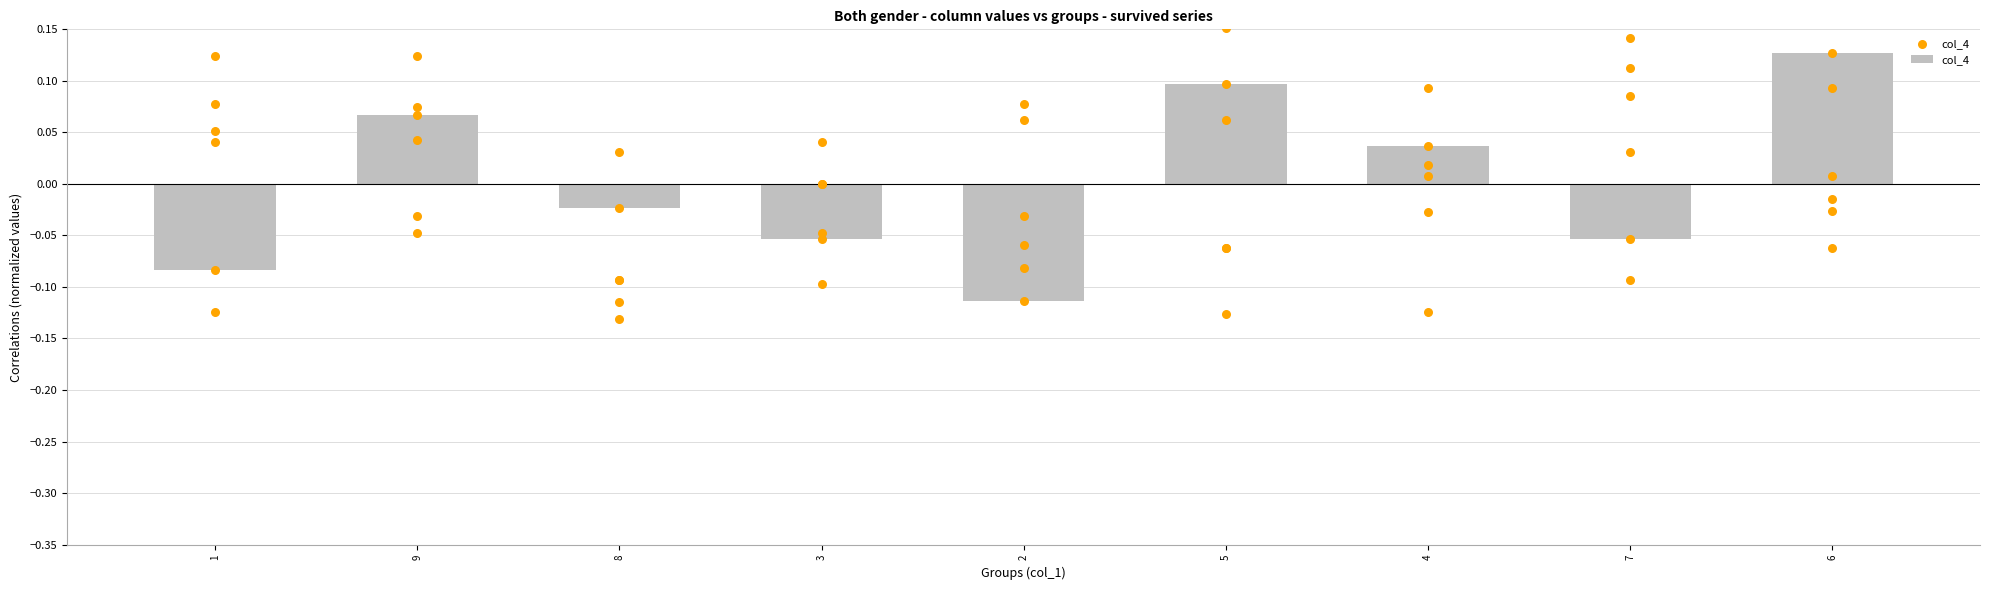

What is the change in value from 4 to 7?

-0.1